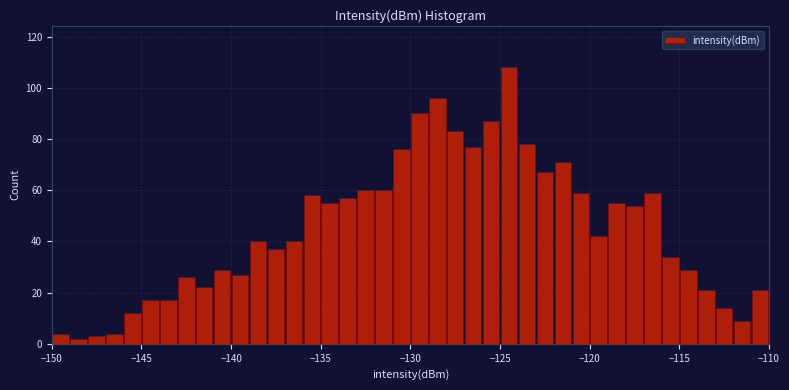

Around what value on the x-axis is the tallest bar? Give the approximate position of its centre, as read against the axis.

-124.5